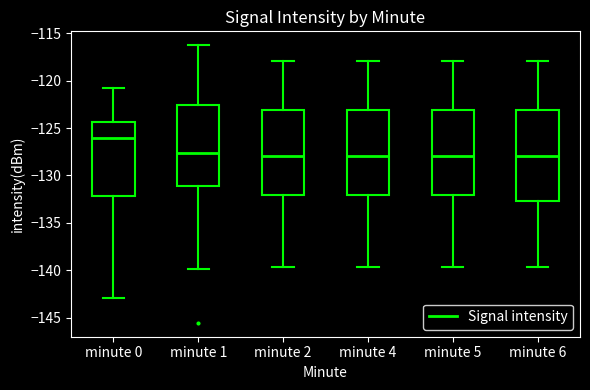

Reading left to right, transcribe this box plot: for each box, give where its median line is, the range the box spans, and where its two whiskers end, as read against the y-axis. The values are not printed on the chart, so give them approximately, as read against the axis.

minute 0: median -126.0, box -132.0 to -124.5, whiskers -143.0 to -120.5
minute 1: median -127.5, box -131.0 to -122.5, whiskers -140.0 to -116.5
minute 2: median -128.0, box -132.0 to -123.0, whiskers -139.5 to -118.0
minute 4: median -128.0, box -132.0 to -123.0, whiskers -139.5 to -118.0
minute 5: median -128.0, box -132.0 to -123.0, whiskers -139.5 to -118.0
minute 6: median -128.0, box -132.5 to -123.0, whiskers -139.5 to -118.0